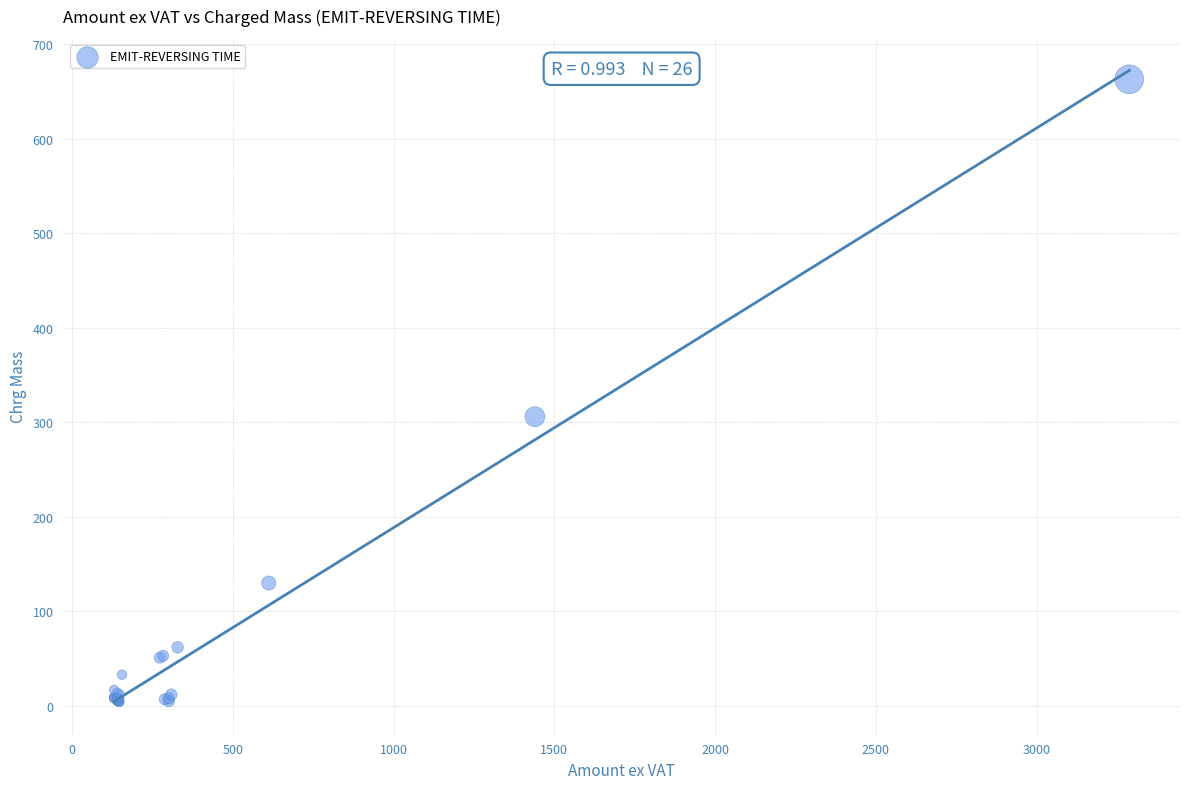

What Y value in the scatter plot is closest to 333?

306